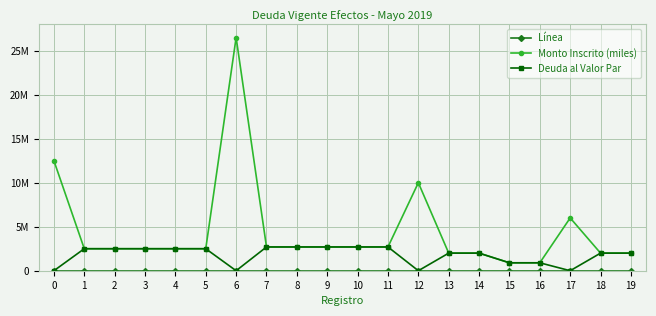

Is the value of Línea at 9 greater than the value of Monto Inscrito (miles) at 12?

No